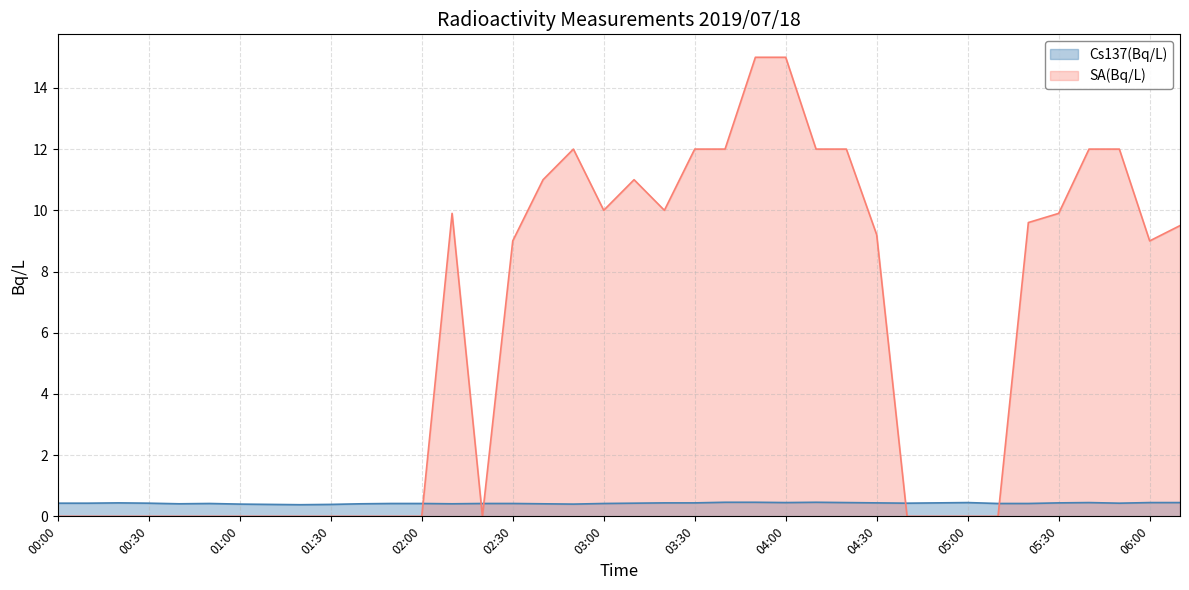

At which category does SA(Bq/L) reach its first local peak?

02:10